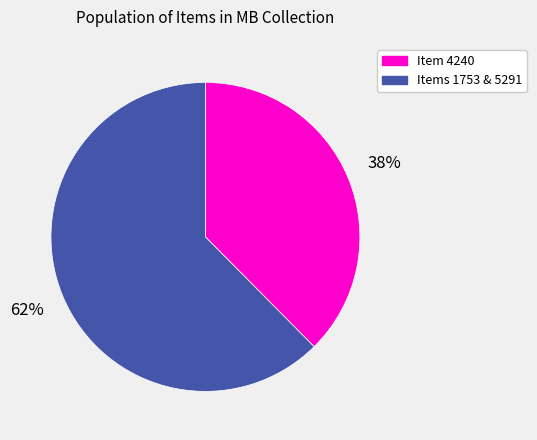

To the nearest percent, what is the average slice percentage?

50%